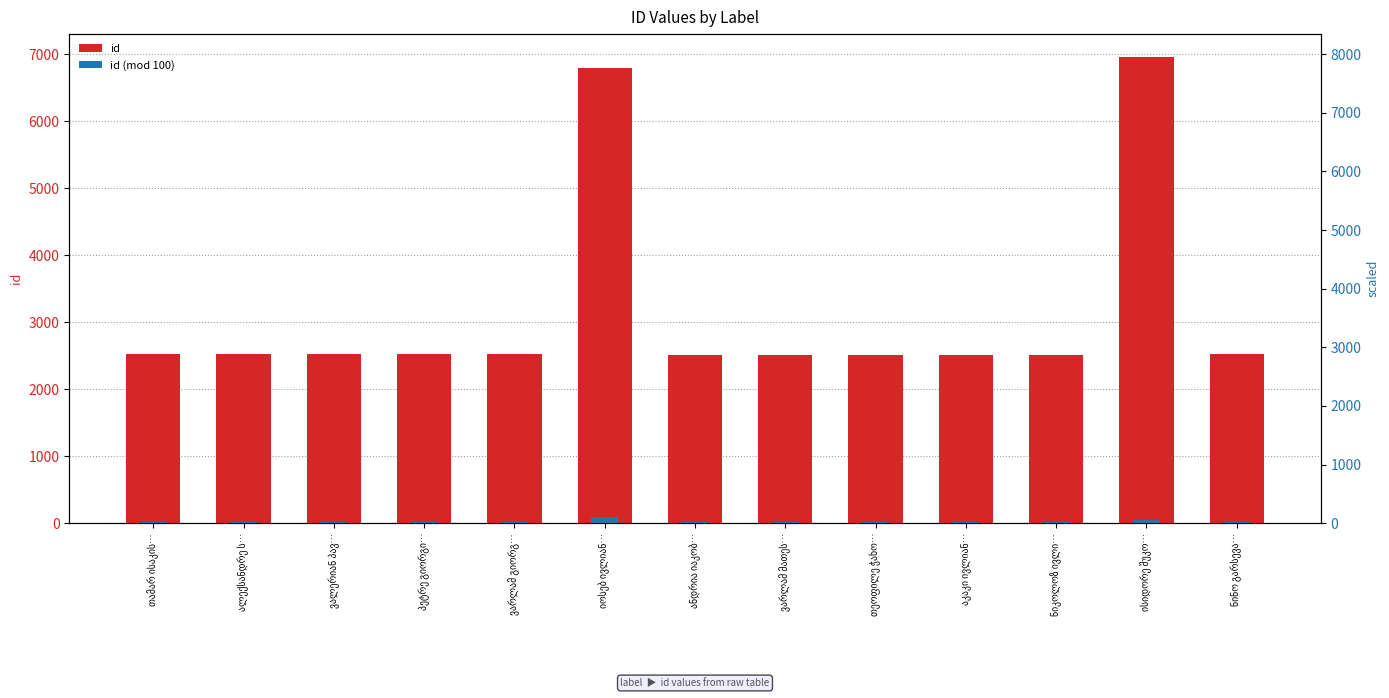

List the labels in order of id (mod 100) value, largest first.

იოსებ ივლიან…, ისიდორე შუკო…, თამარ ისაკის…, ალექსანდრე ს…, ვალერიან პავ…, პეტრე გიორგი…, ნინო გარსევა…, ვარლამ გიორგ…, ნიკოლოზ ივლი…, აკაკი ივლიან…, თეოფილე ჭახო…, ვარლამ მათეს…, ანდრია იაკობ…